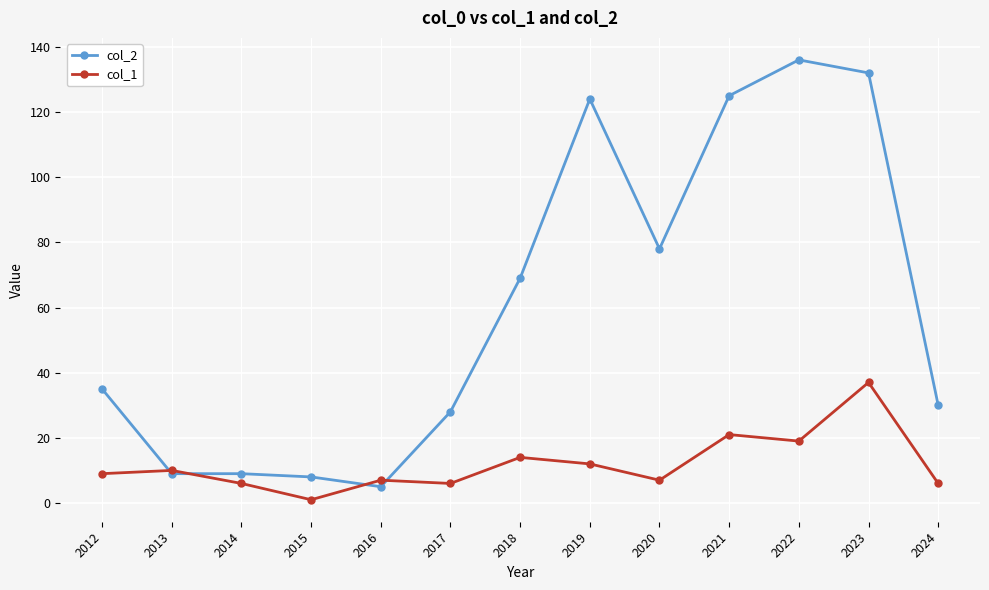

Which series has the largest total across all categories?

col_2